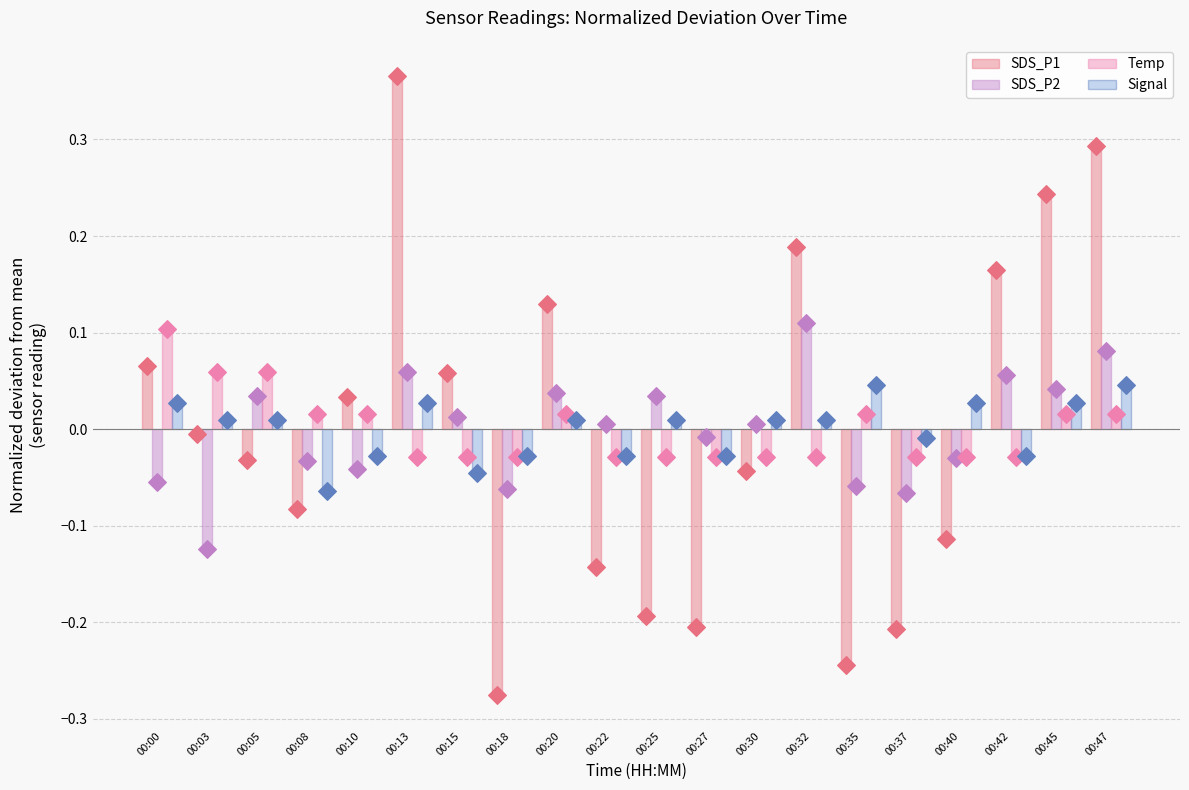

Which series has the largest total across all categories?

Temp